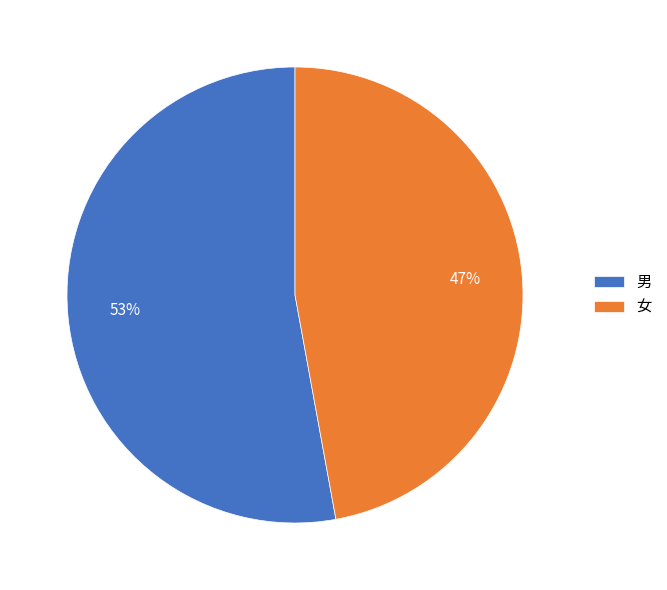

How many segments does this pie chart have?

2